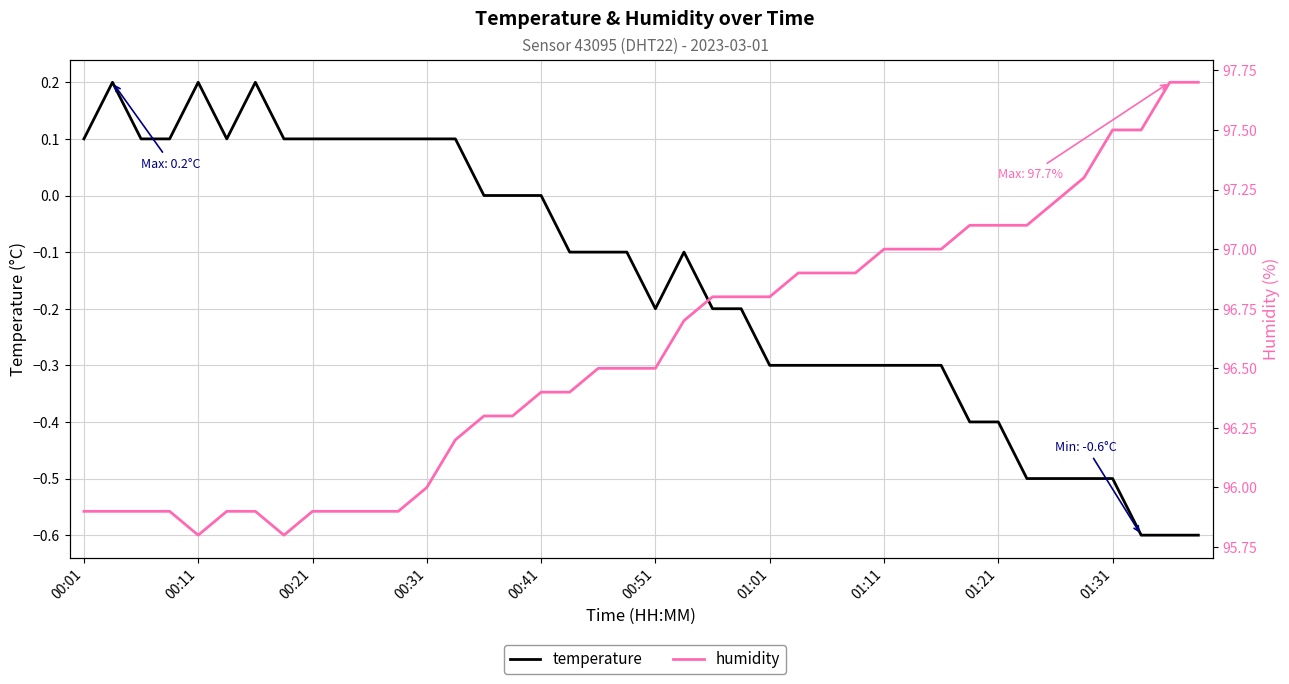

Between 18 and 35, which series saw the biggest shift?

humidity